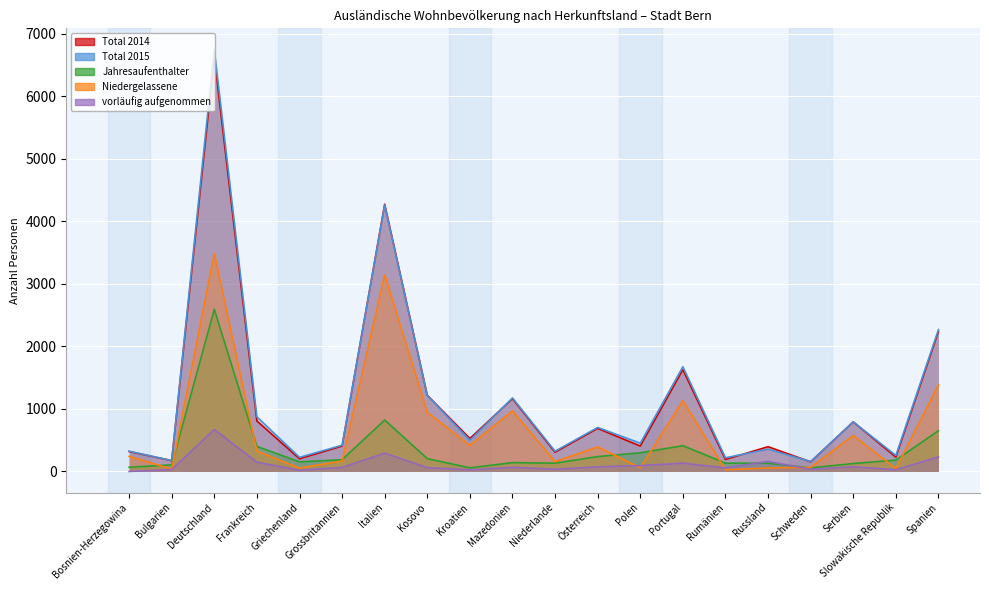

How many lines are shown in the chart?

5